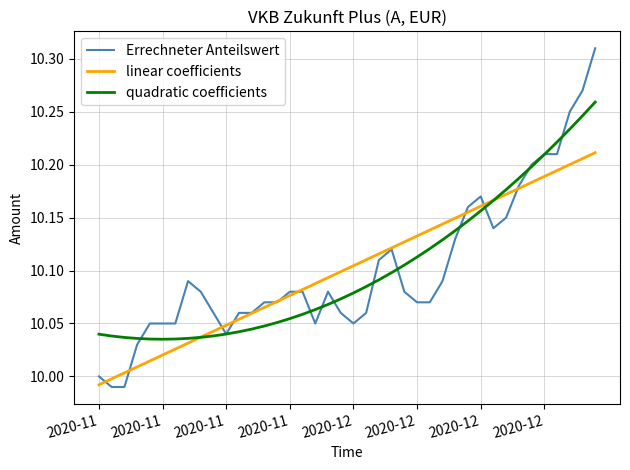

What are all the series names shown in the legend?

Errechneter Anteilswert, linear coefficients, quadratic coefficients